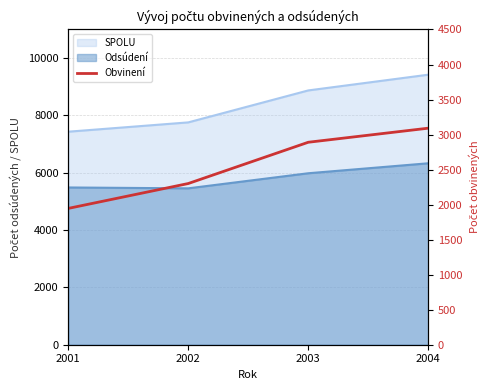

Rank the categories by value from lowest to highest.

2001, 2002, 2003, 2004